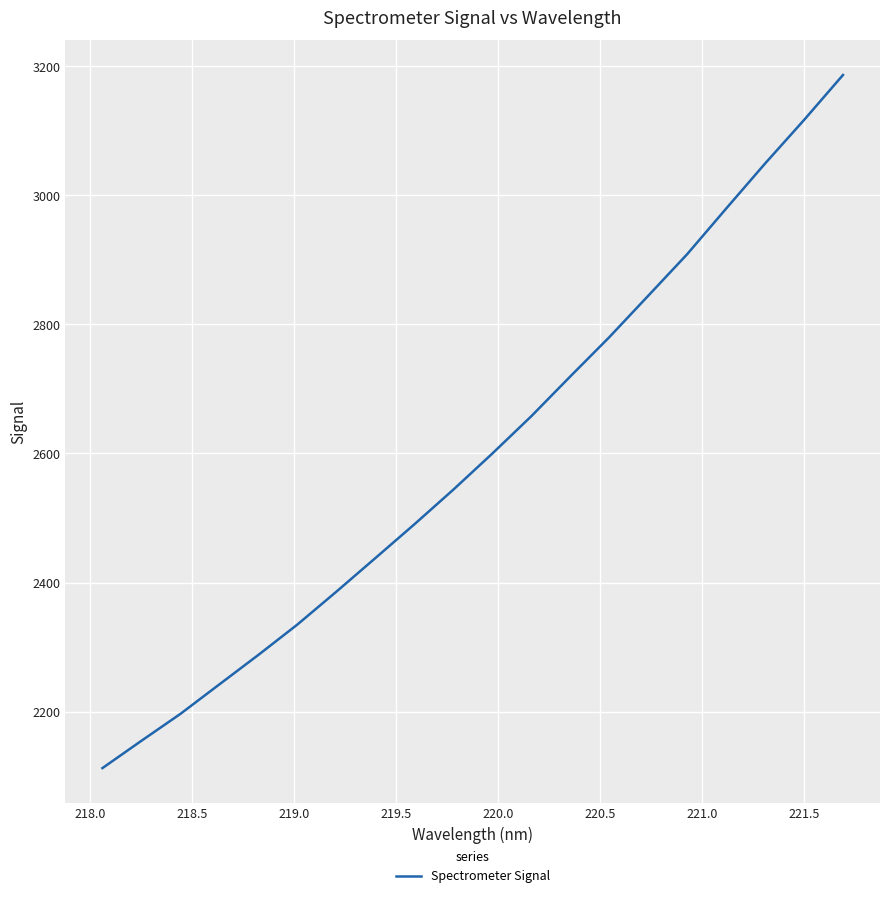

What is the maximum value shown in the chart?

3186.6